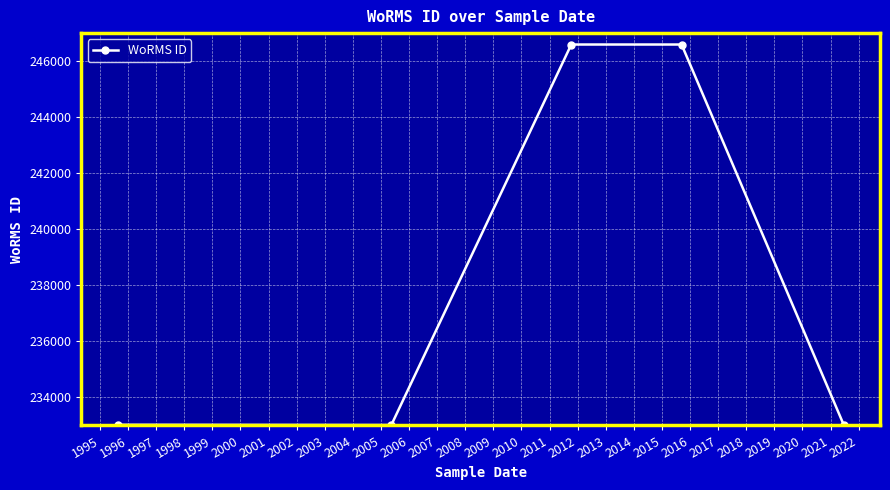

What is the difference between the maximum and minimum values?

13578